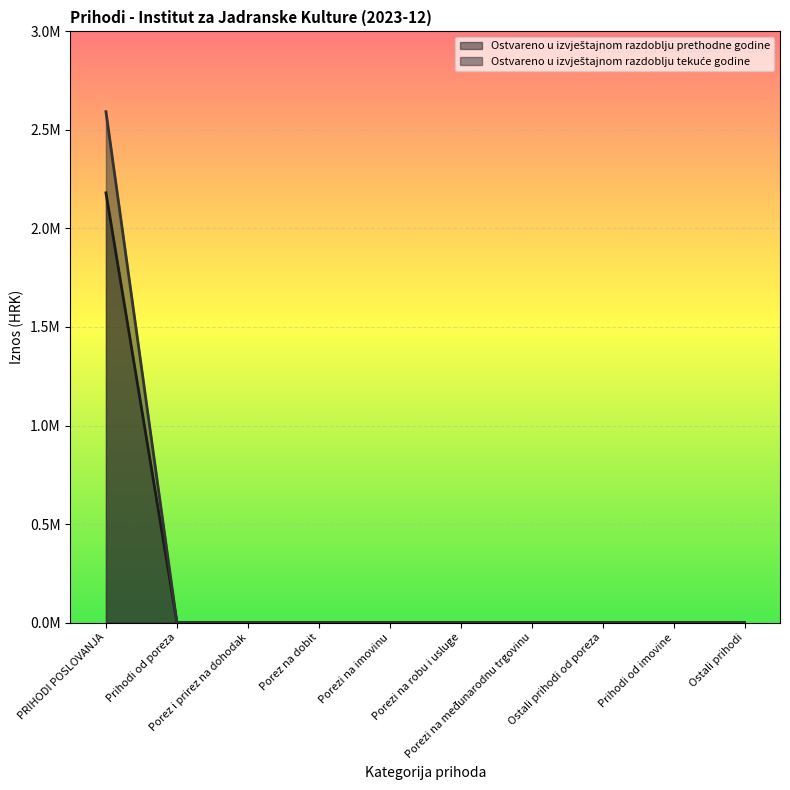

What position from the left is Porez na dobit?

4